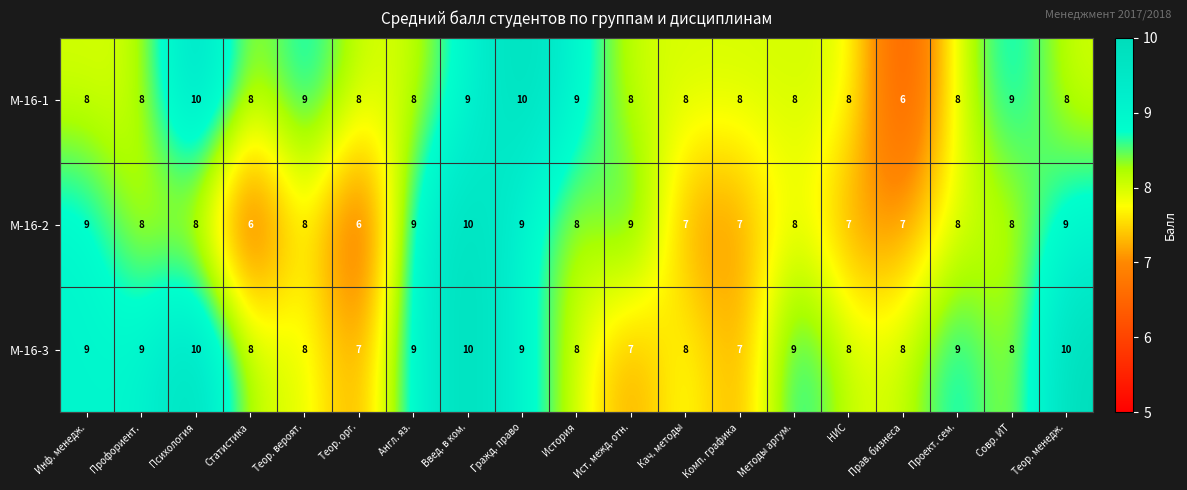

True or false: М-16-1 has a value of 14 at Методы аргум..

False